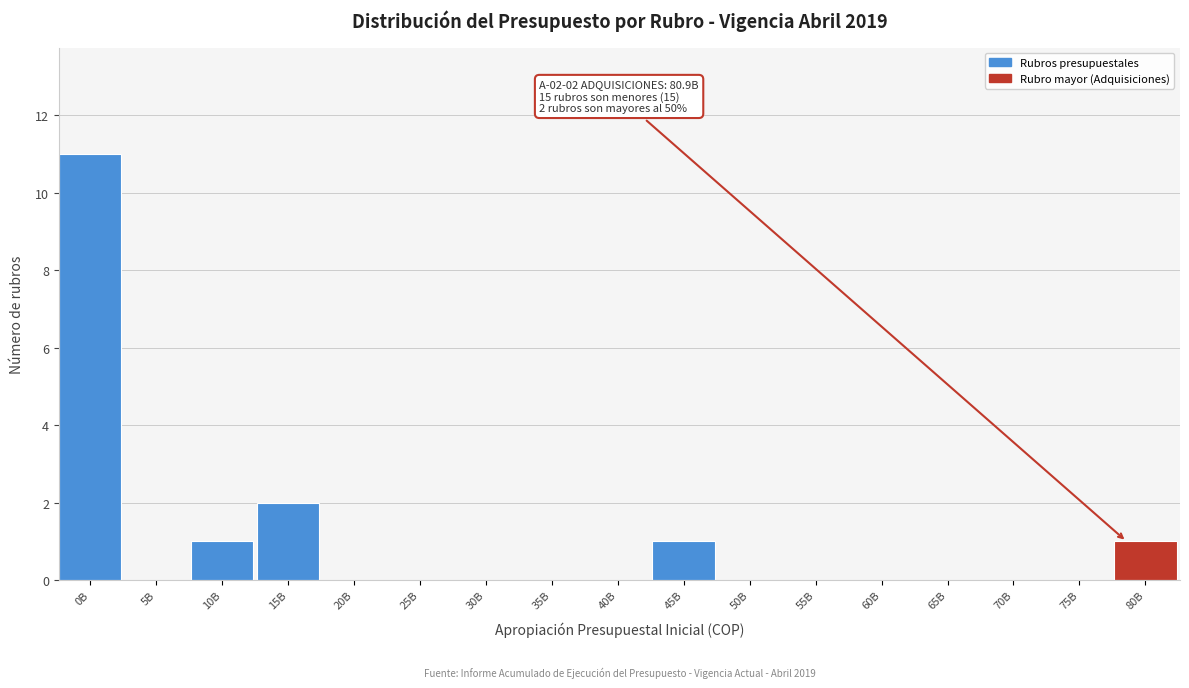

Reading right to left, transcribe all the data shown in this chart.

80B=1	75B=0	70B=0	65B=0	60B=0	55B=0	50B=0	45B=1	40B=0	35B=0	30B=0	25B=0	20B=0	15B=2	10B=1	5B=0	0B=11